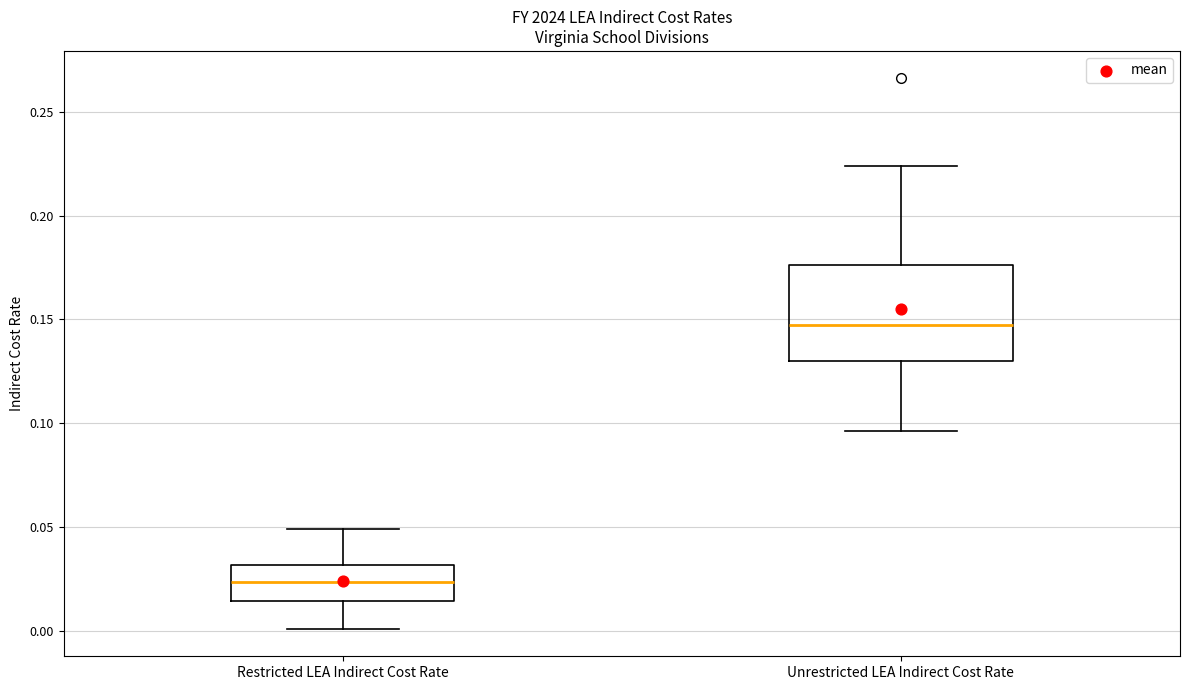

Where does the lower whisker of the box for Unrestricted LEA Indirect Cost Rate end on the y-axis? The values are not printed on the chart, so give them approximately, as read against the axis.

0.095